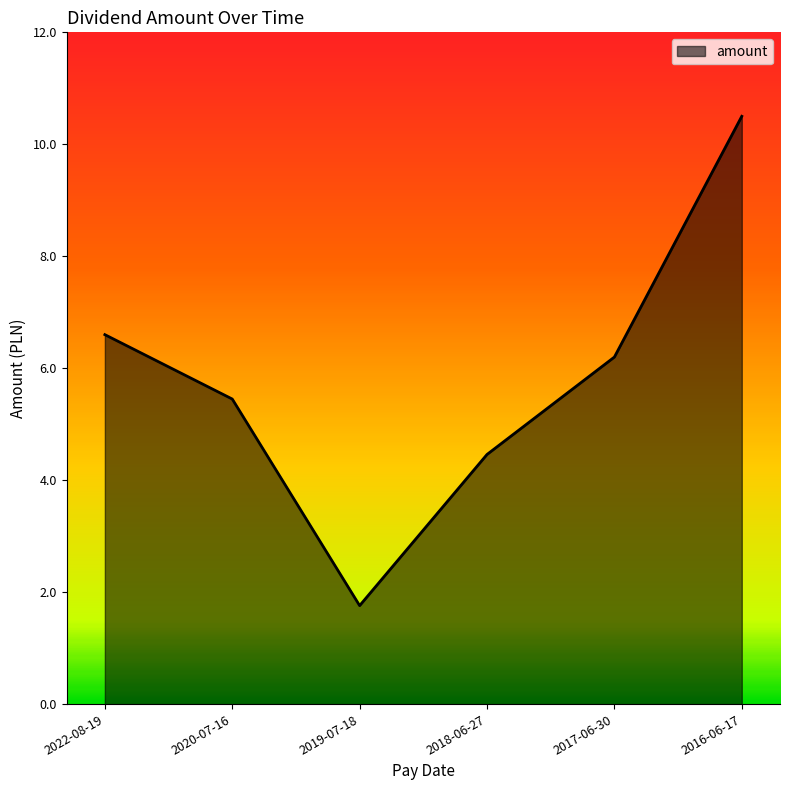

Where is the first local minimum?

2019-07-18